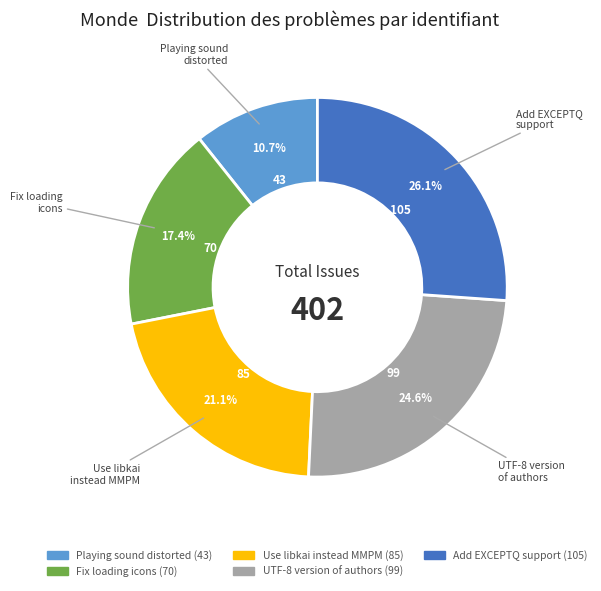

Is there any slice that represents more than half of the pie?

No